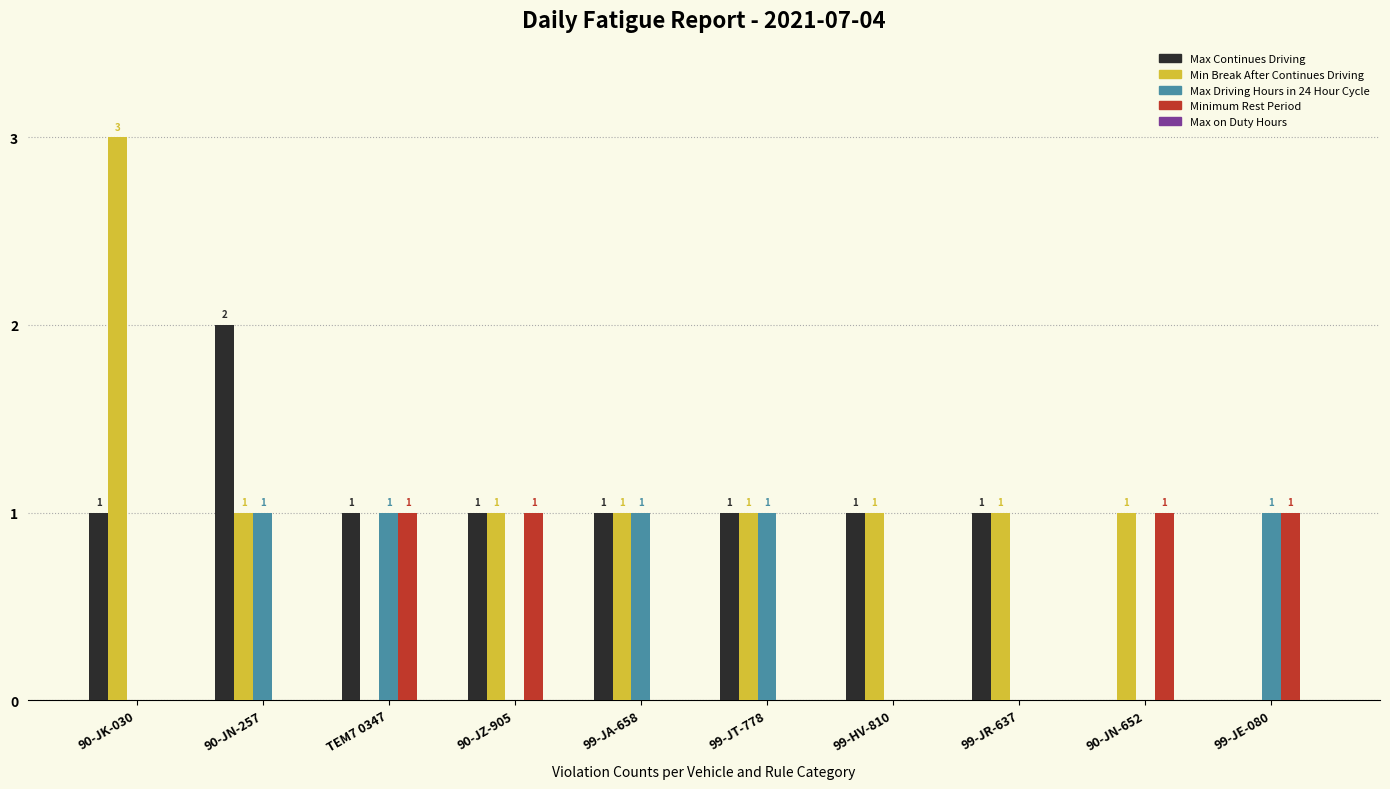

Which series changed the most between 90-JK-030 and 90-JN-257?

Min Break After Continues Driving